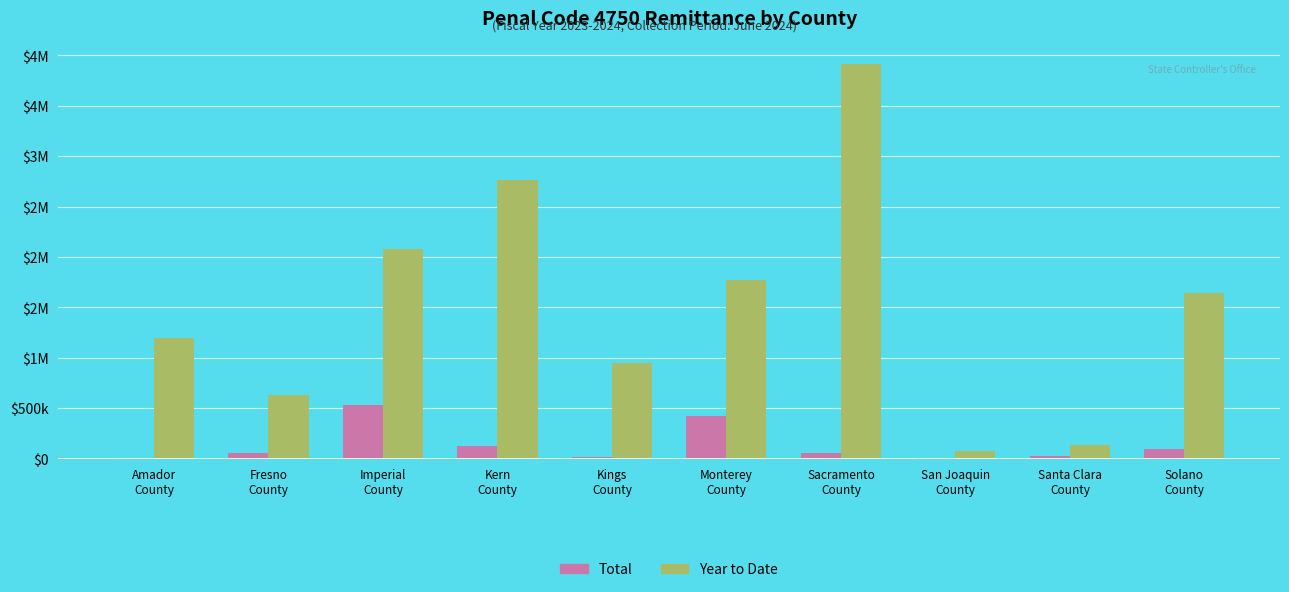

What are all the series names shown in the legend?

Total, Year to Date